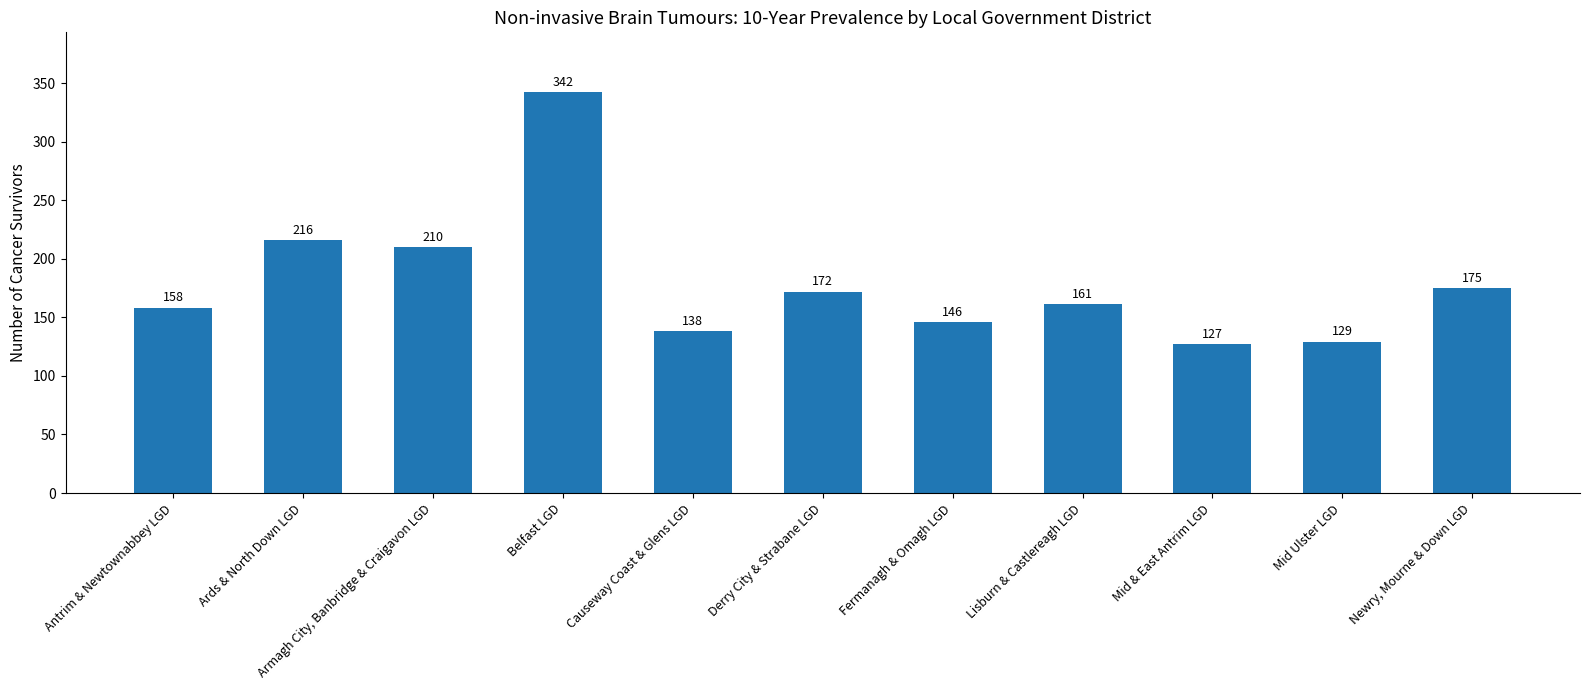

How many distinct data groups are displayed?

1